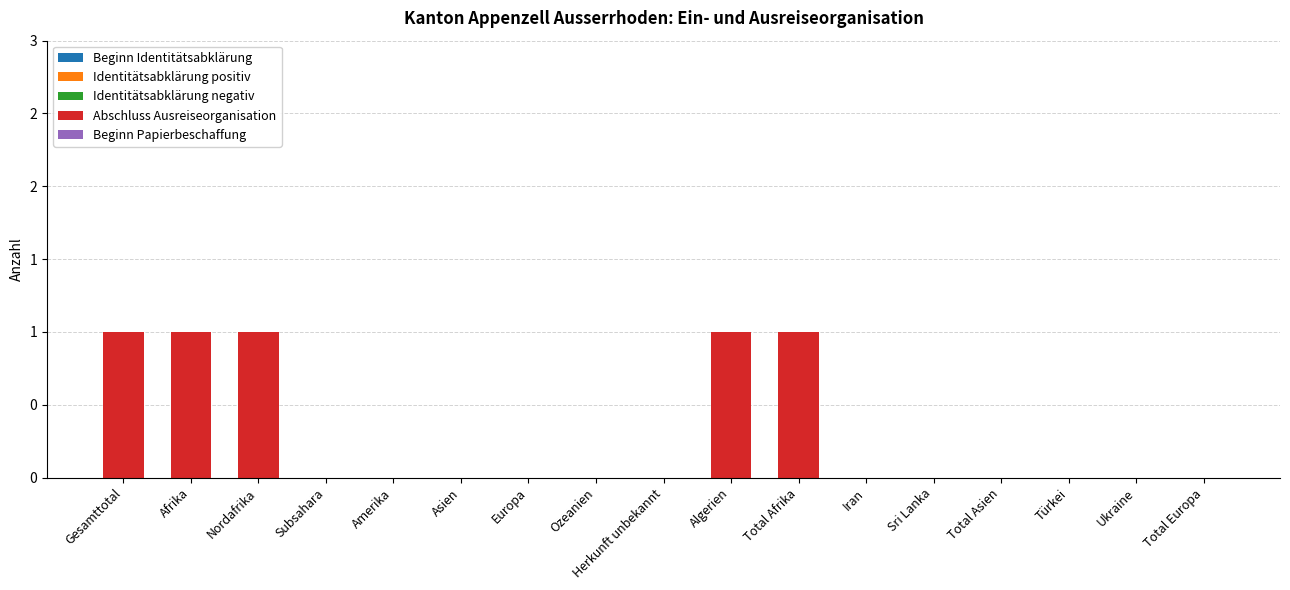

What position from the right is Afrika?

16